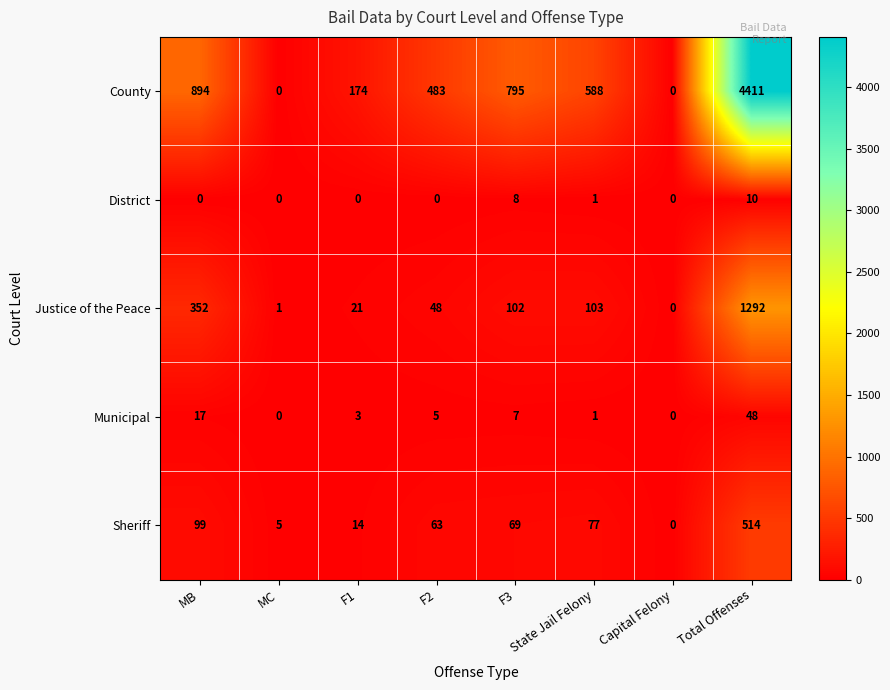

What is the sum of the Sheriff values at State Jail Felony and MC?

82